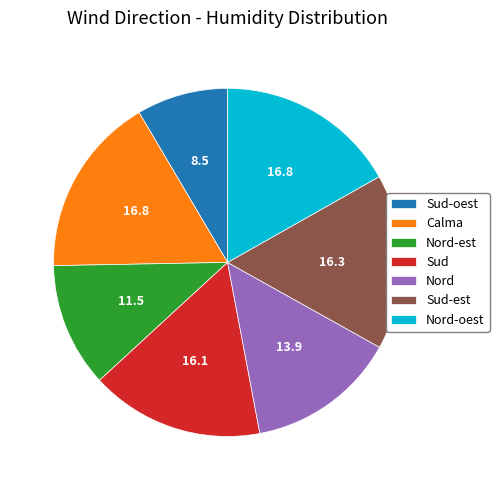

Is the sum of Sud and Nord-est greater than half?

No